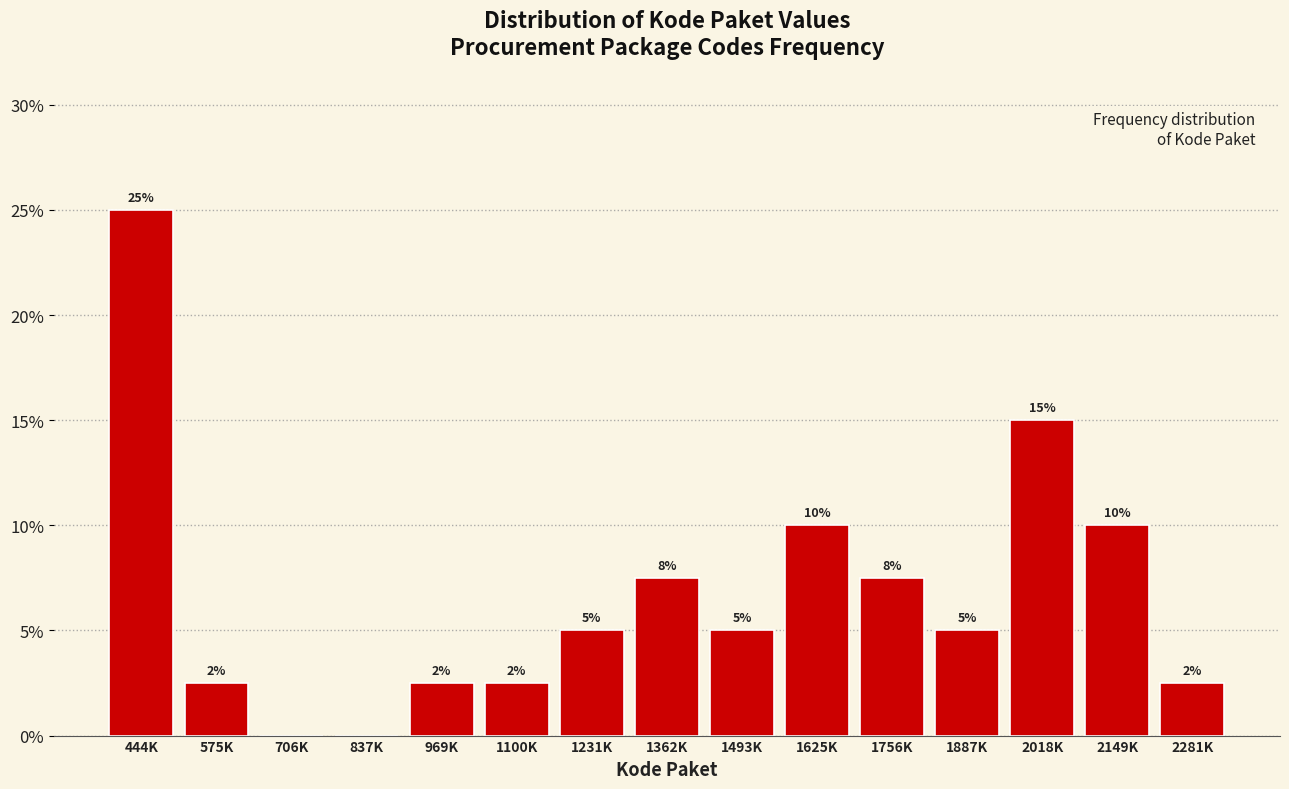

At which label does the data first exceed 5?

444K